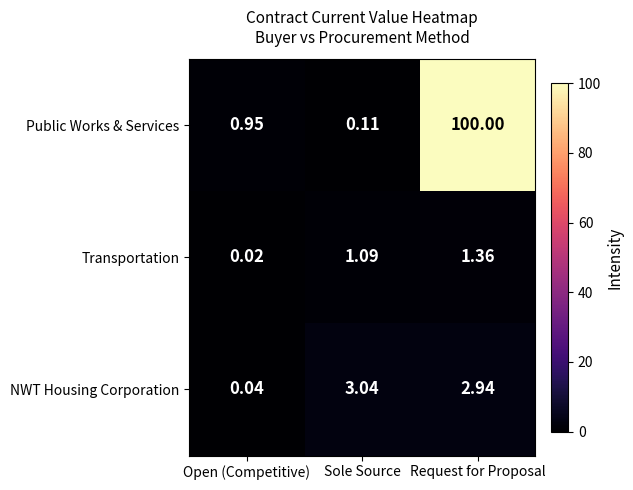

Which series changed the most between Sole Source and Request for Proposal?

Public Works & Services